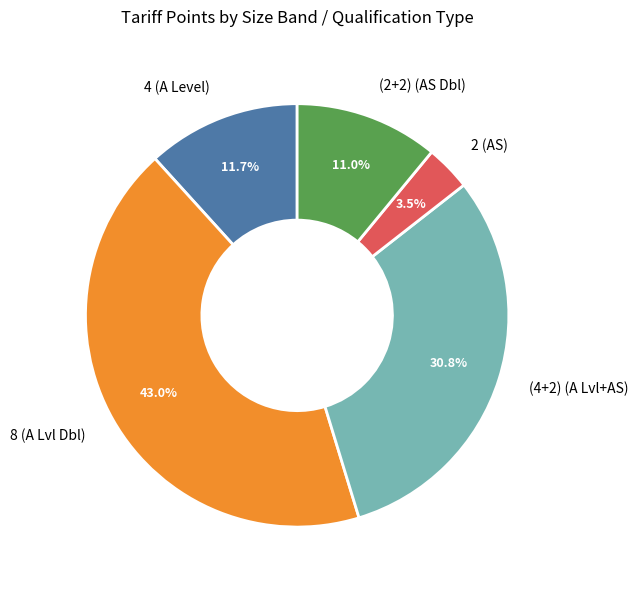

Rank the categories by value from lowest to highest.

2 (AS), (2+2) (AS Dbl), 4 (A Level), (4+2) (A Lvl+AS), 8 (A Lvl Dbl)